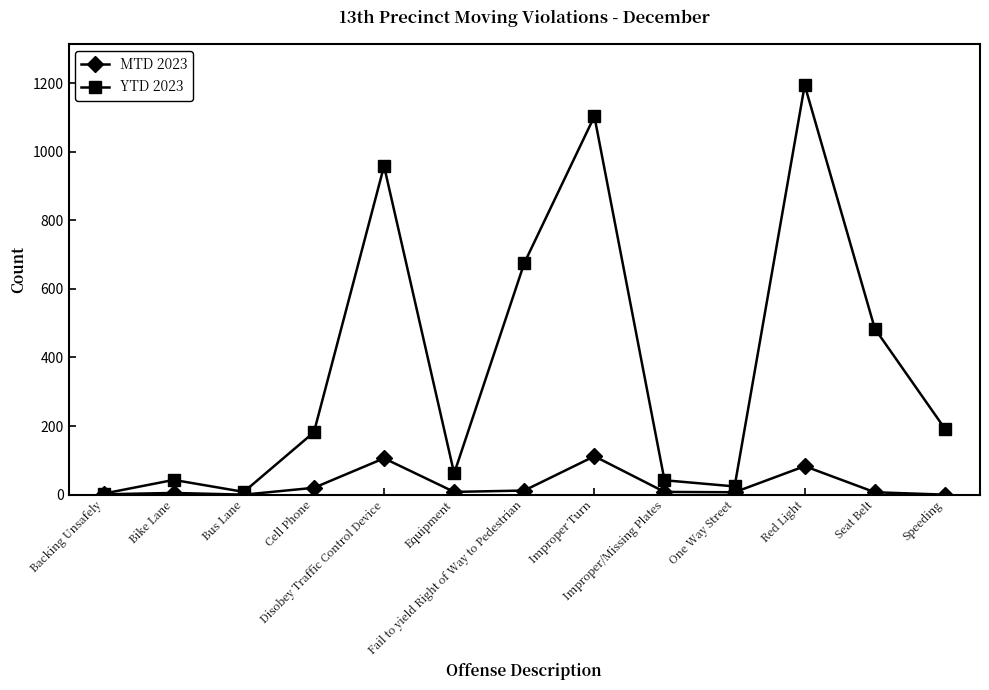

Between Bike Lane and Disobey Traffic Control Device, which series saw the biggest shift?

YTD 2023